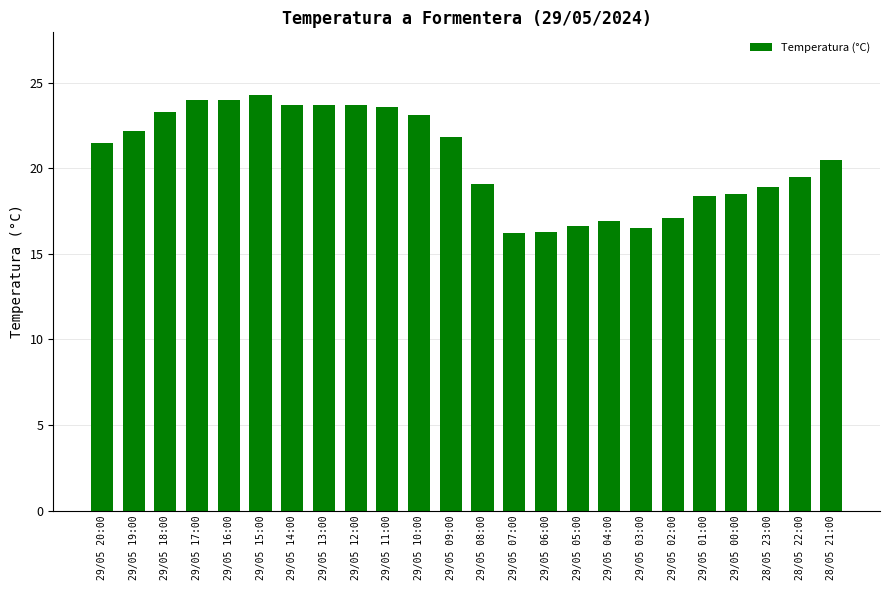

Count the number of values greater than 21.

12